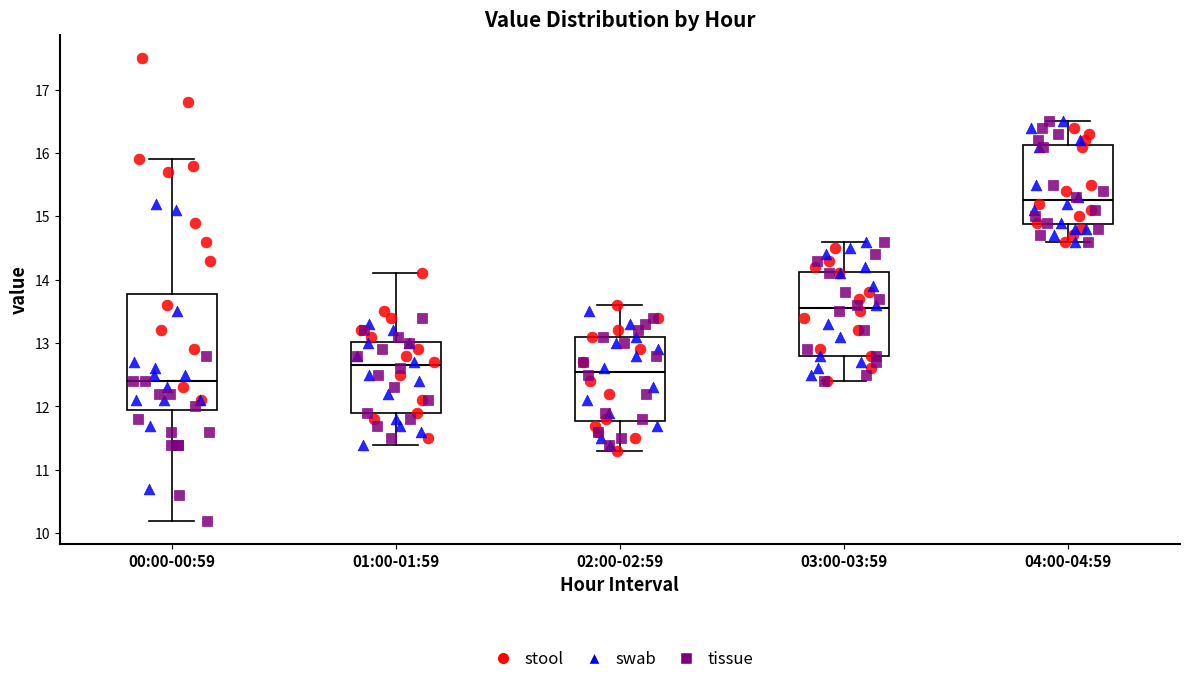

Reading left to right, read every box against the y-axis: the position of its median line, the range the box covers, and the ends of its whiskers. The values are not printed on the chart, so give them approximately, as read against the axis.

00:00-00:59: median 12.4, box 12.0 to 13.8, whiskers 10.2 to 15.9
01:00-01:59: median 12.7, box 11.9 to 13.0, whiskers 11.4 to 14.1
02:00-02:59: median 12.6, box 11.8 to 13.1, whiskers 11.3 to 13.6
03:00-03:59: median 13.6, box 12.8 to 14.1, whiskers 12.4 to 14.6
04:00-04:59: median 15.3, box 14.9 to 16.1, whiskers 14.6 to 16.5